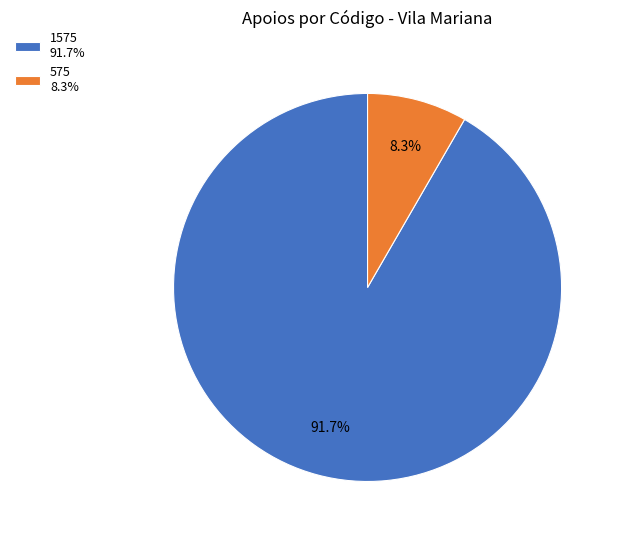

What percentage is the 575 slice, to the nearest percent?

8%